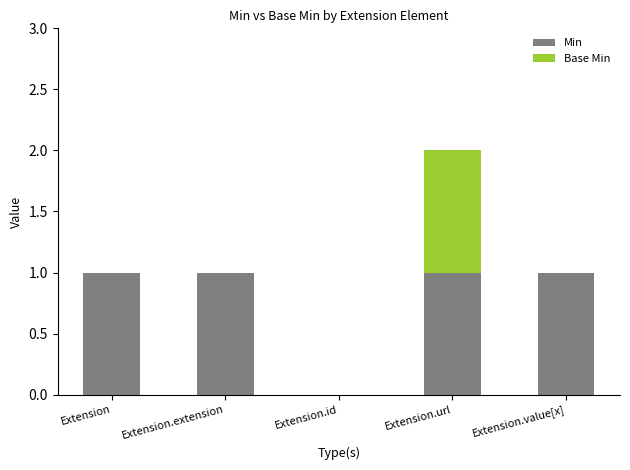

The value of Min at Extension.value[x] is 1. True or false?

True